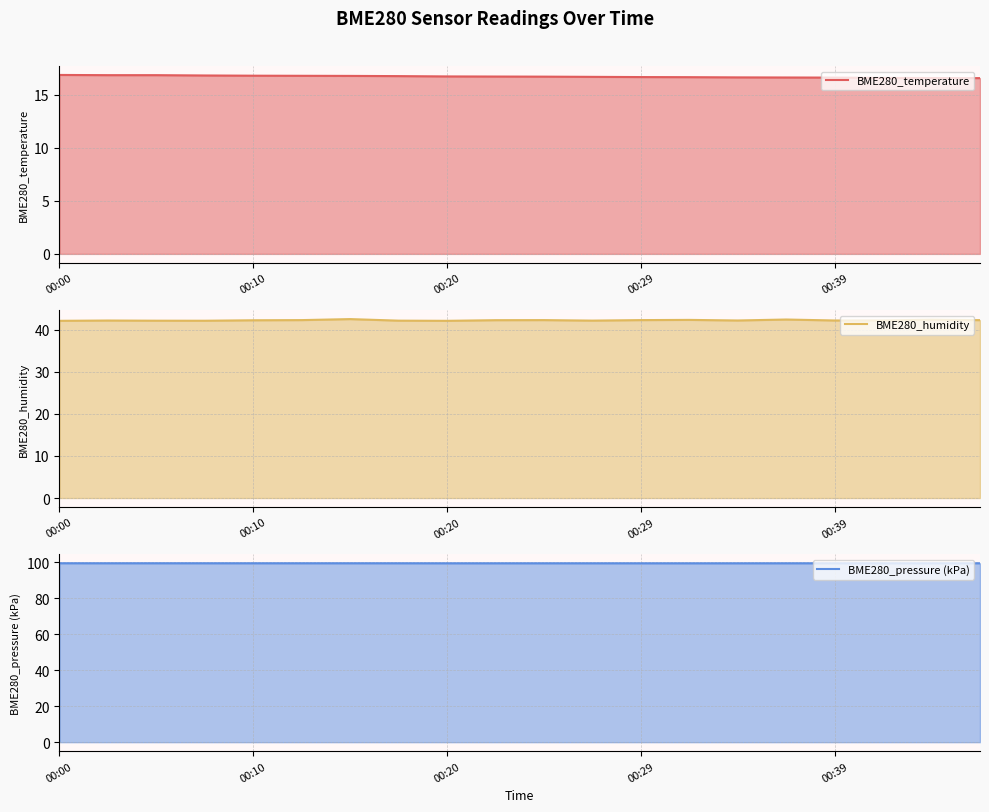

What is the maximum value for BME280_temperature?

16.9